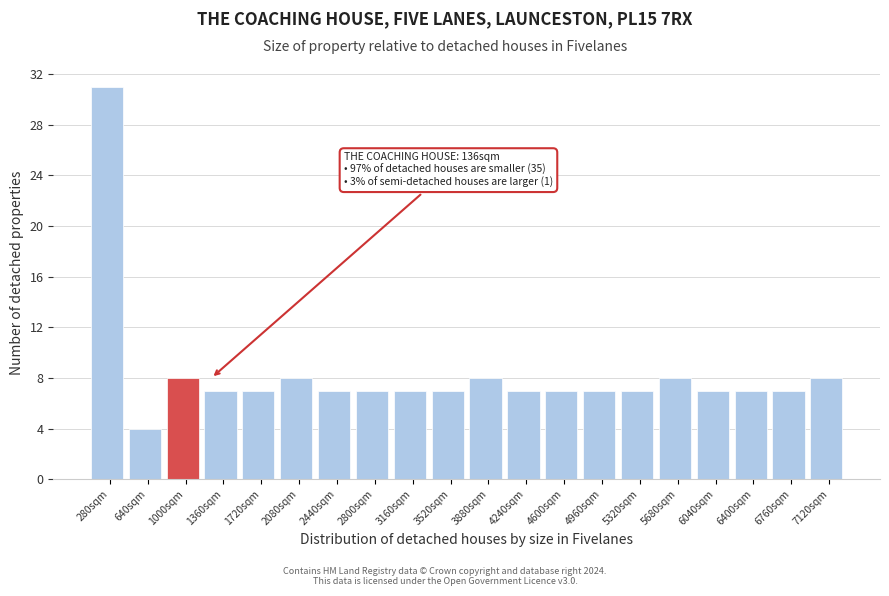

Over which range of the x-axis is the bar tallest?

100 to 460